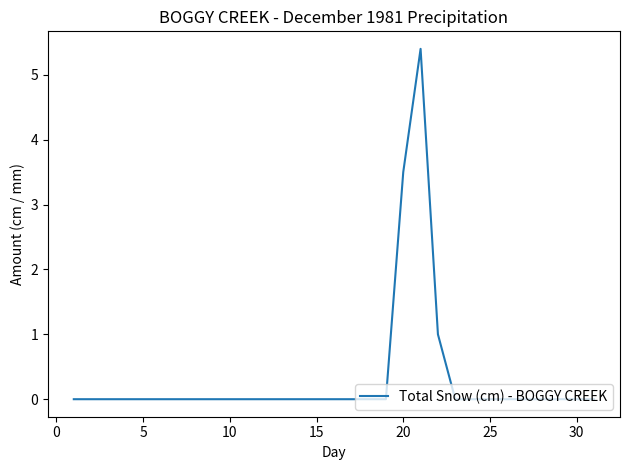

What is the average value?

0.3